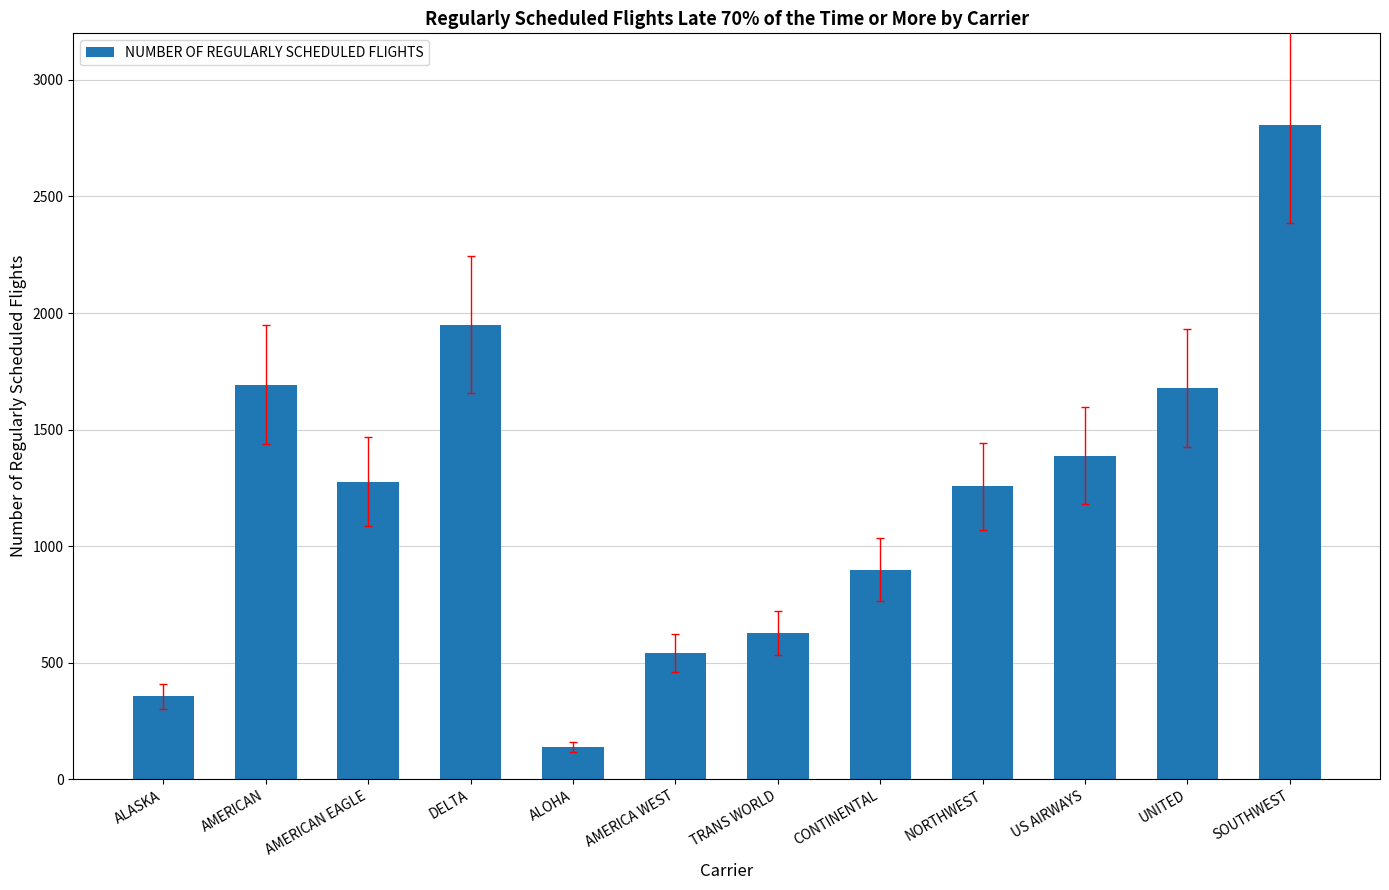

What is the label of the 6th bar from the left?

AMERICA WEST